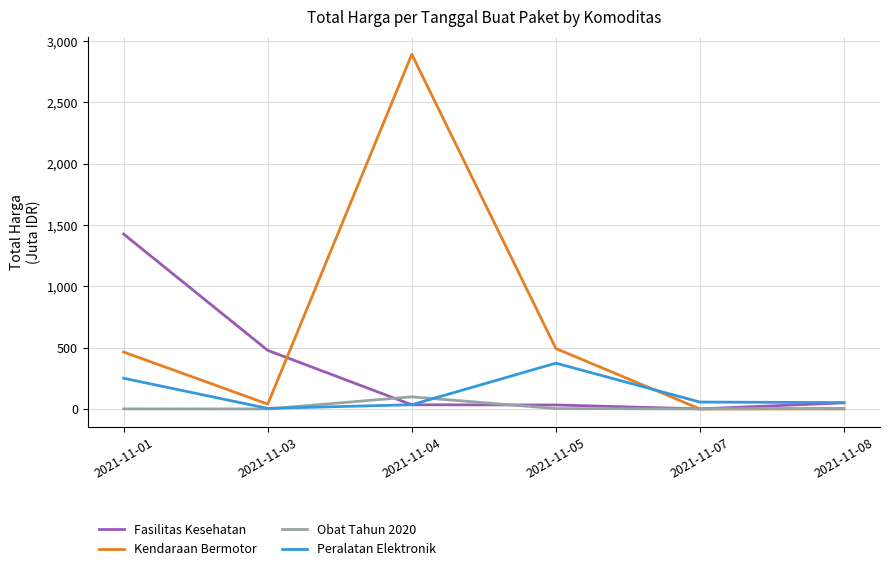

At which label does Obat Tahun 2020 first exceed 2?

2021-11-04